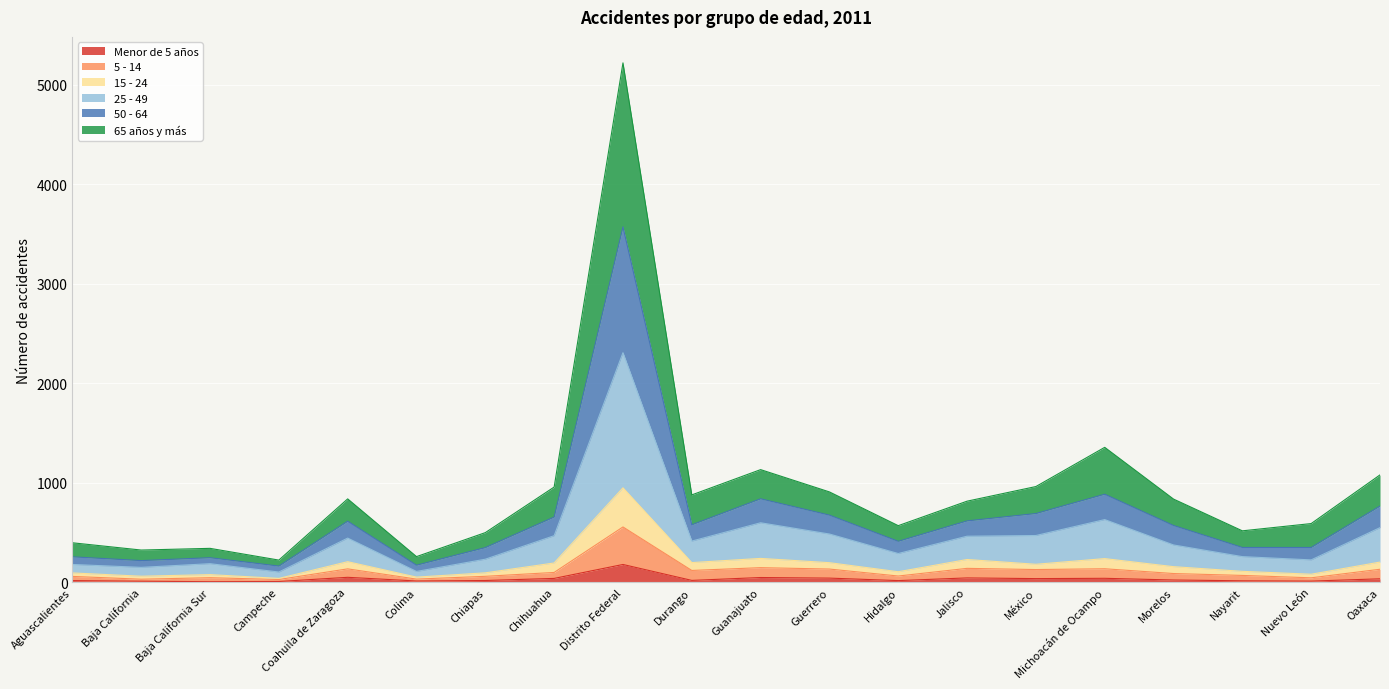

How many series are shown in this chart?

6